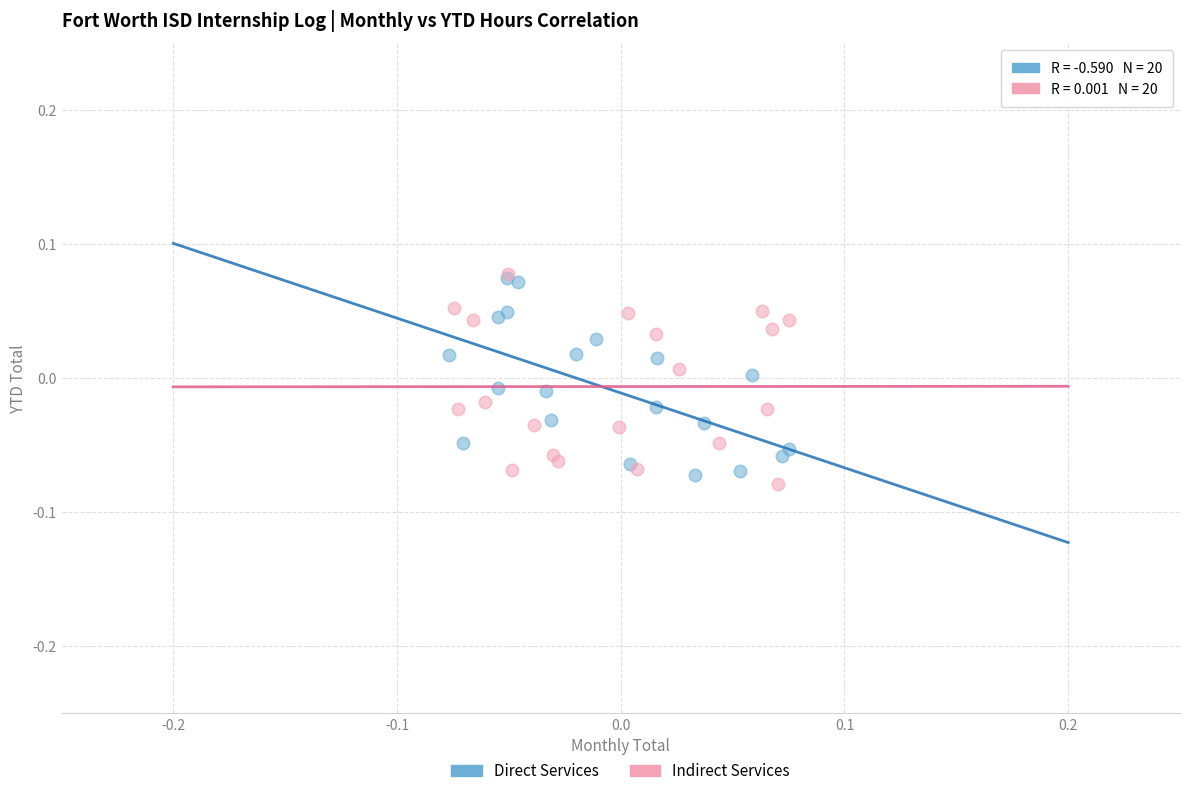

What are all the series names shown in the legend?

Direct Services, Indirect Services